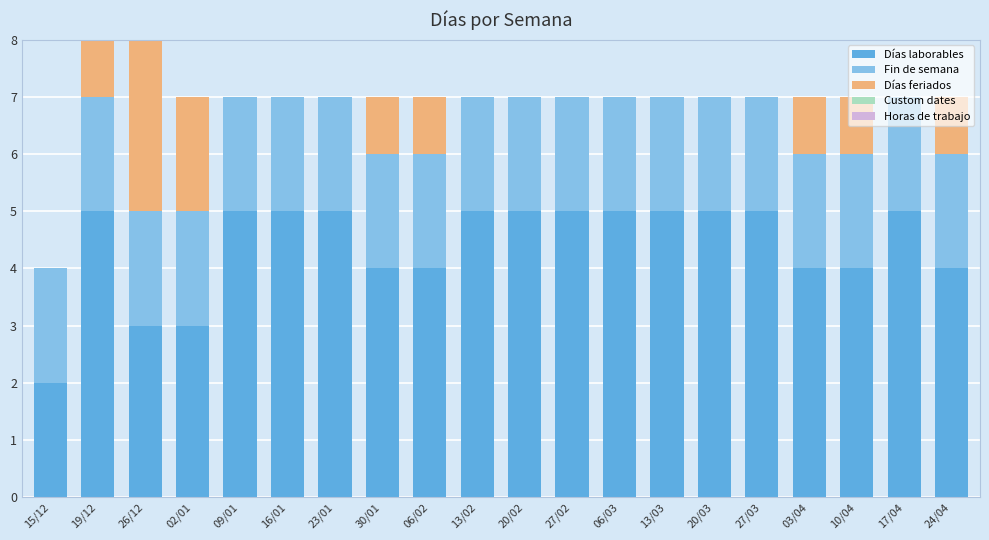

True or false: Días laborables has a value of 5 at 06/03.

True